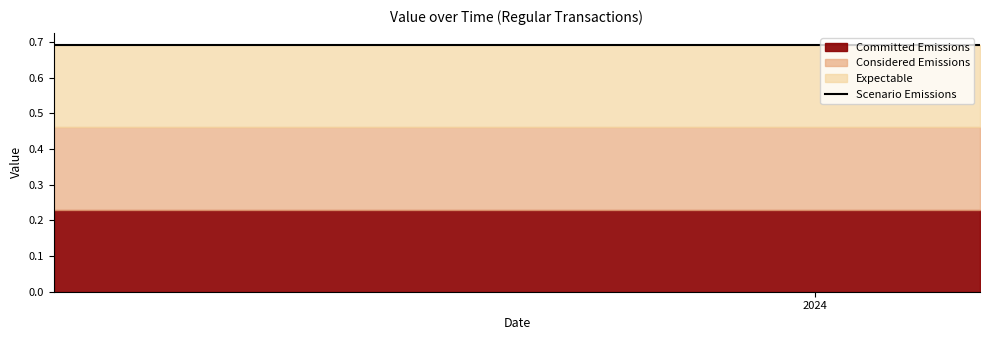

Is it true that Expectable equals 0.2 at 1678189942?

False